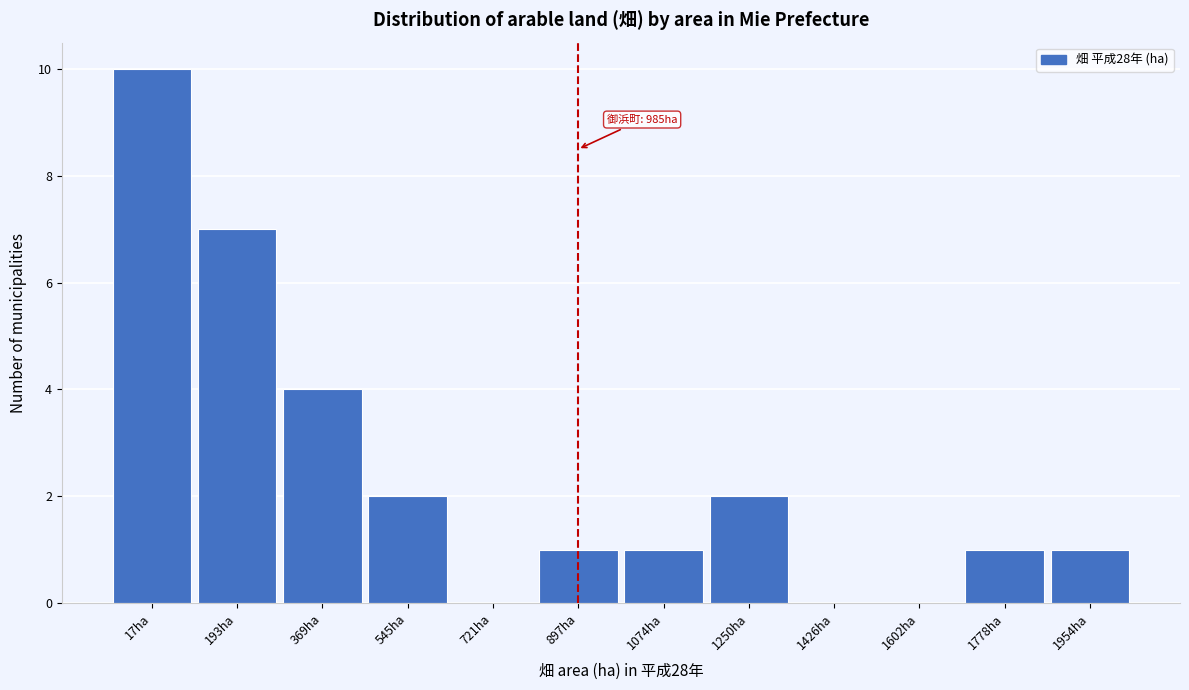

Reading left to right, list all the values displayed in this chart.

17ha=10	193ha=7	369ha=4	545ha=2	721ha=0	897ha=1	1074ha=1	1250ha=2	1426ha=0	1602ha=0	1778ha=1	1954ha=1